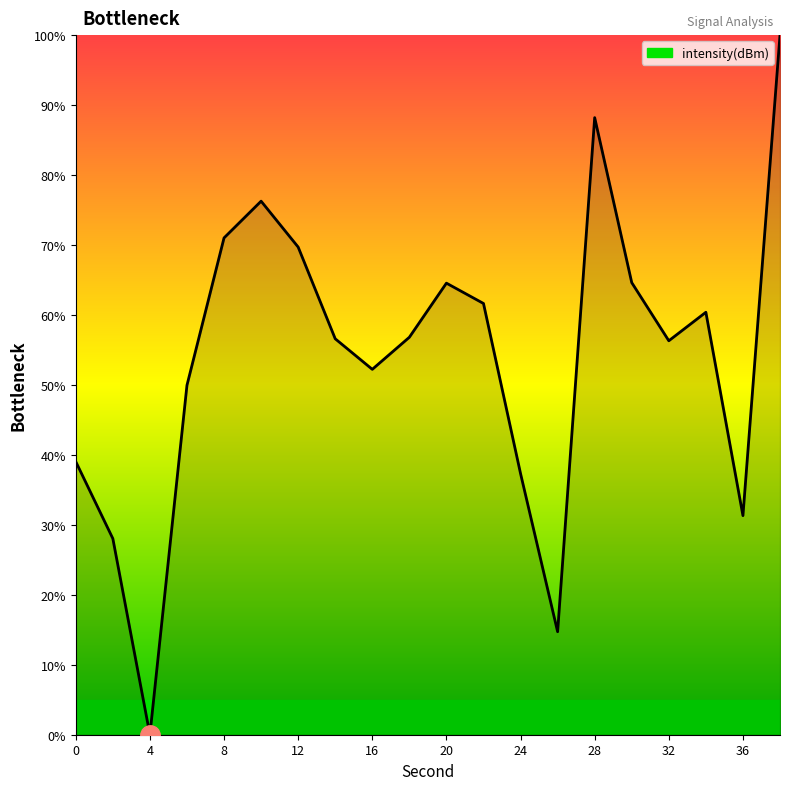

True or false: the data has more than 1 interior local peaks.

True